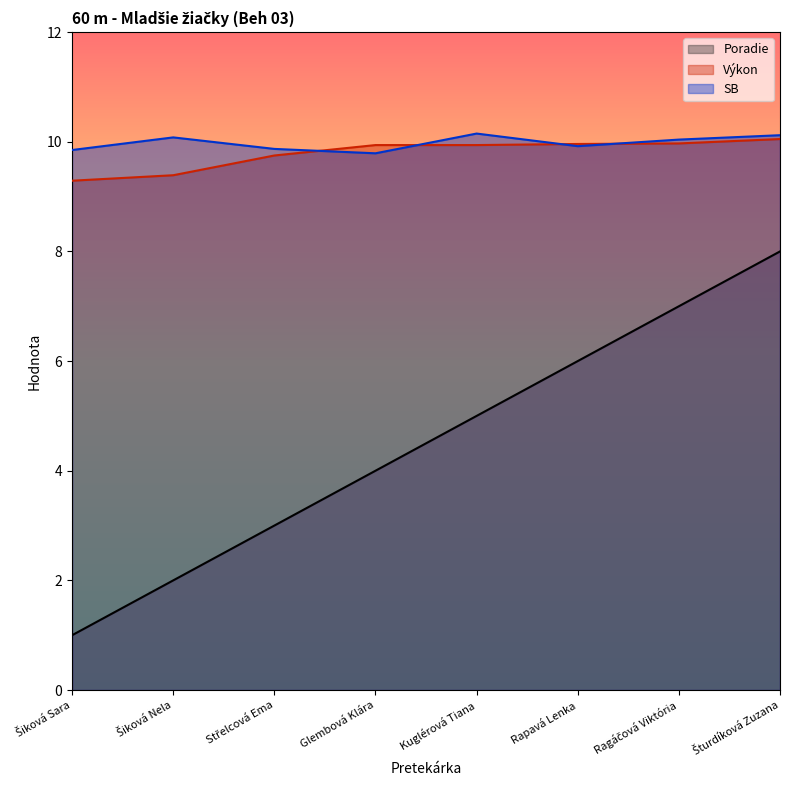

Which category has the lowest value in the Poradie series?

Šiková Sara